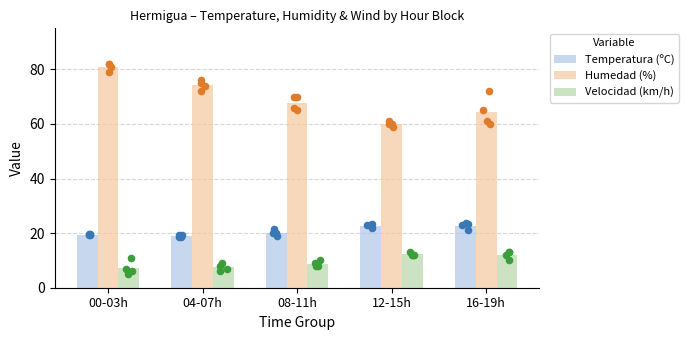

At how many categories does at least one series exceed 35?

5